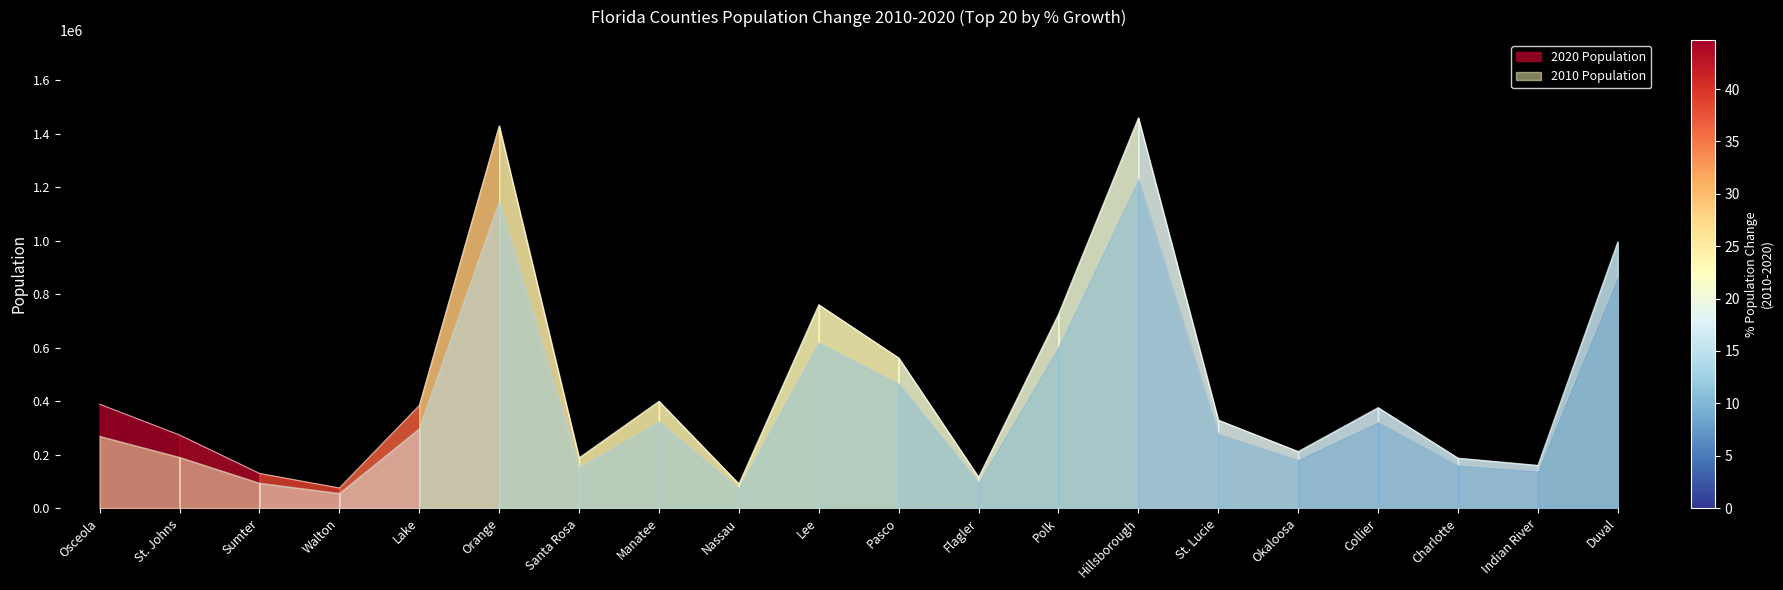

What are all the series names shown in the legend?

2020 Population, 2010 Population